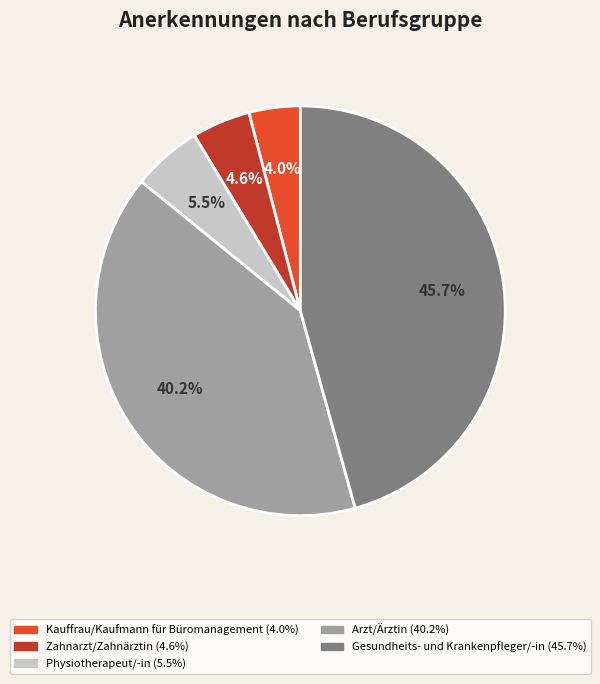

Which has a higher value, Kauffrau/Kaufmann für Büromanagement or Arzt/Ärztin?

Arzt/Ärztin